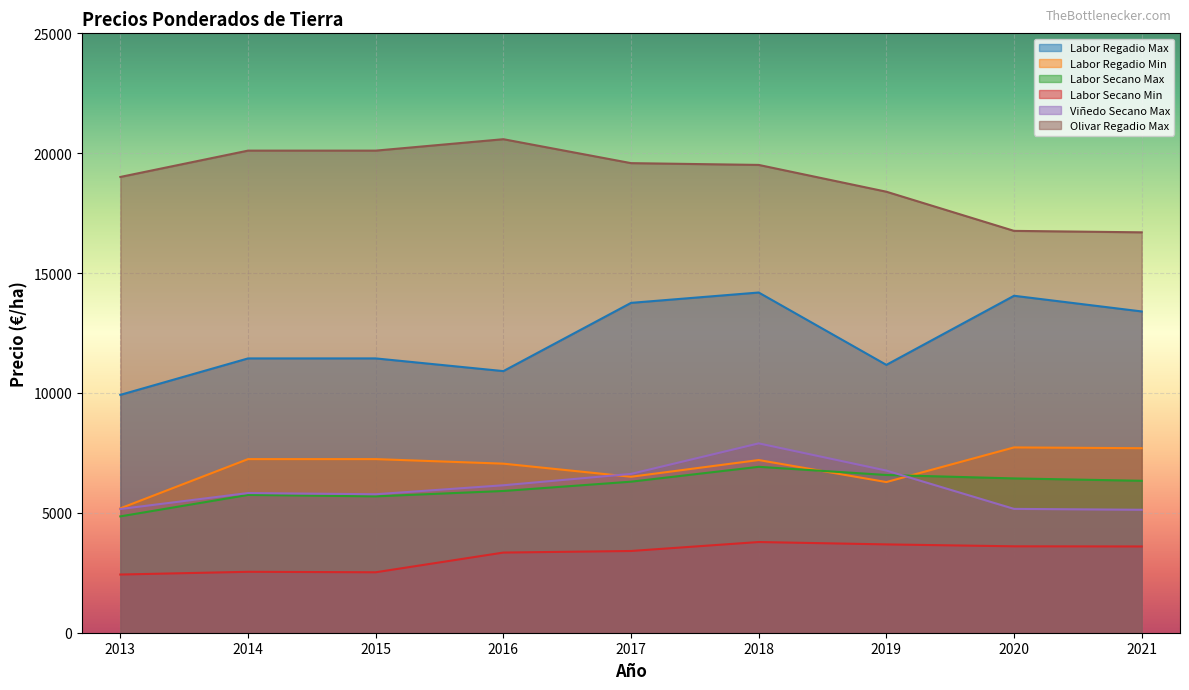

What are all the series names shown in the legend?

Labor Regadio Max, Labor Regadio Min, Labor Secano Max, Labor Secano Min, Viñedo Secano Max, Olivar Regadio Max